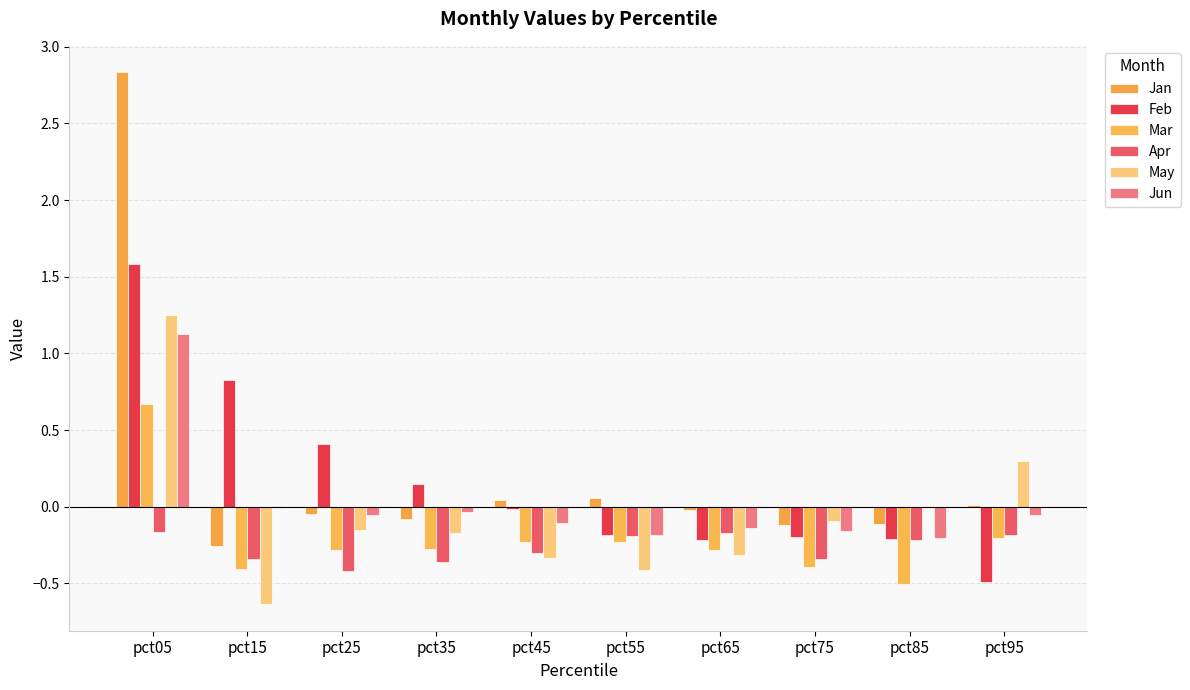

Does the chart contain stacked bars?

No